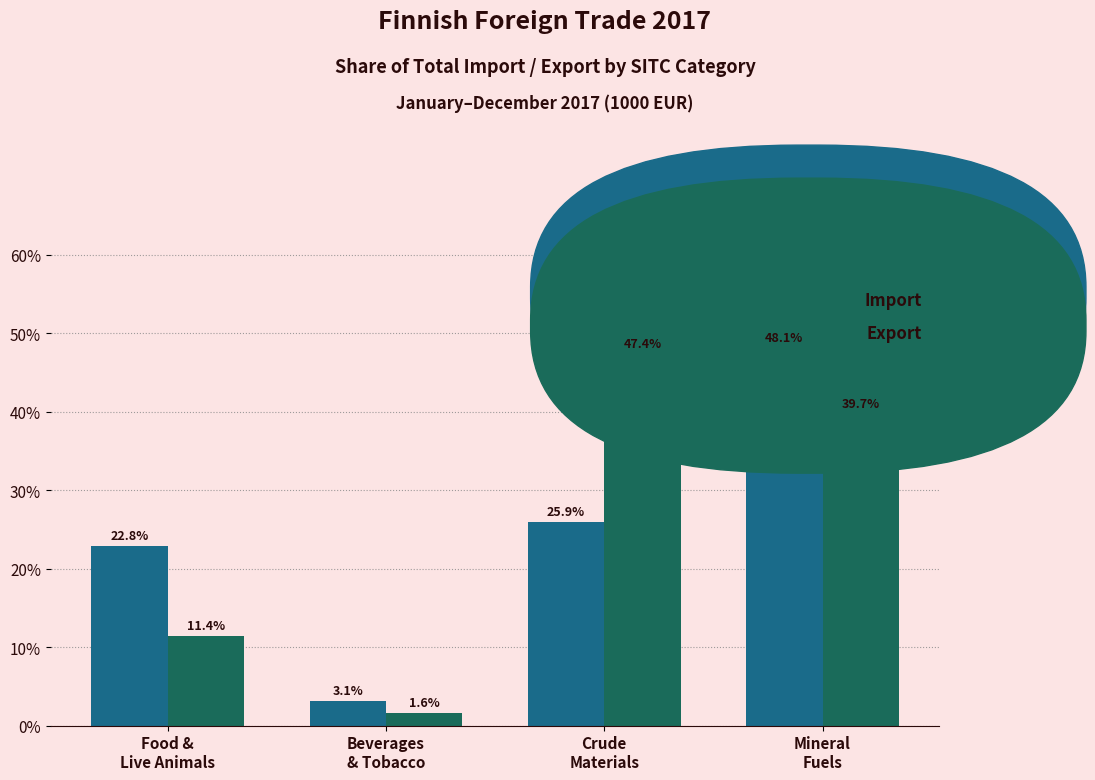

What is the smallest value displayed?

1.6